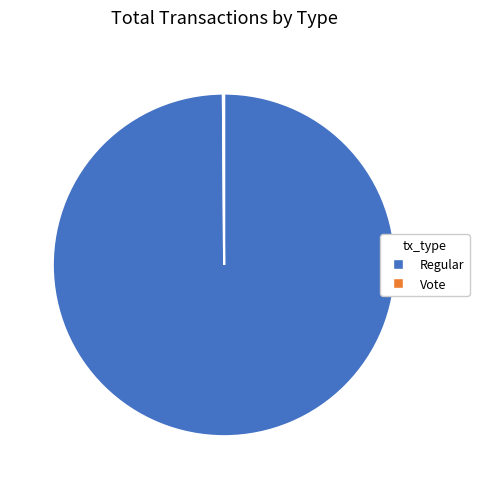

Which category has the biggest portion of the pie?

Regular